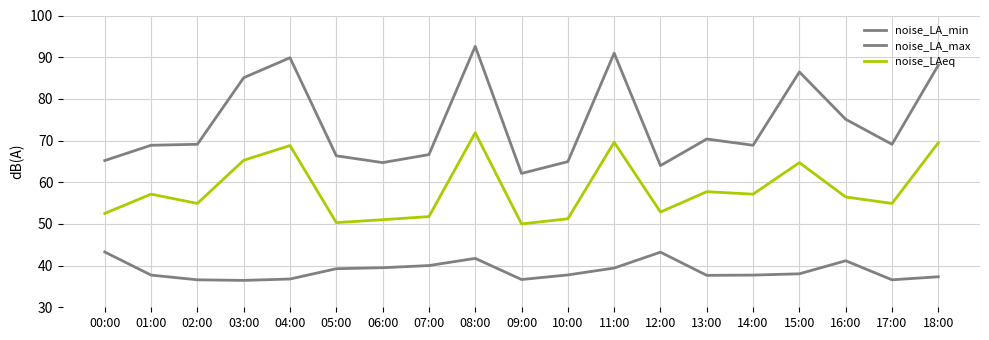

At which label does noise_LAeq reach its peak?

08:00